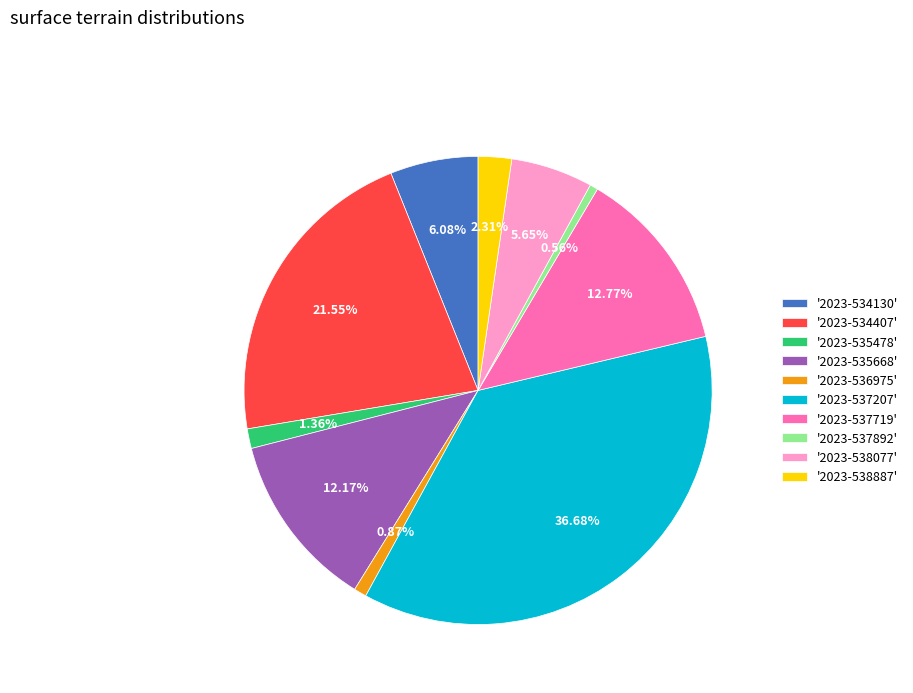

Does any single category account for the majority?

No